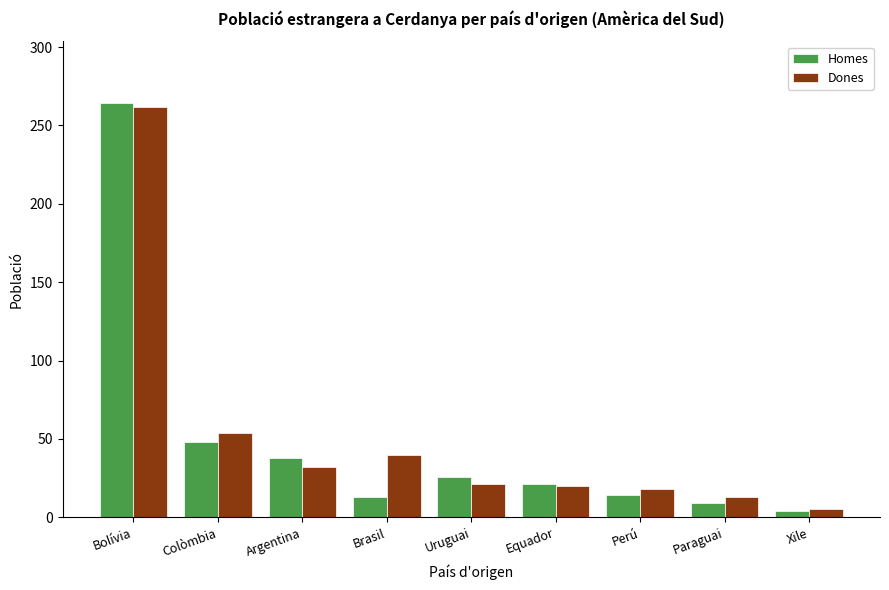

Rank the series at Paraguai from lowest to highest value.

Homes, Dones